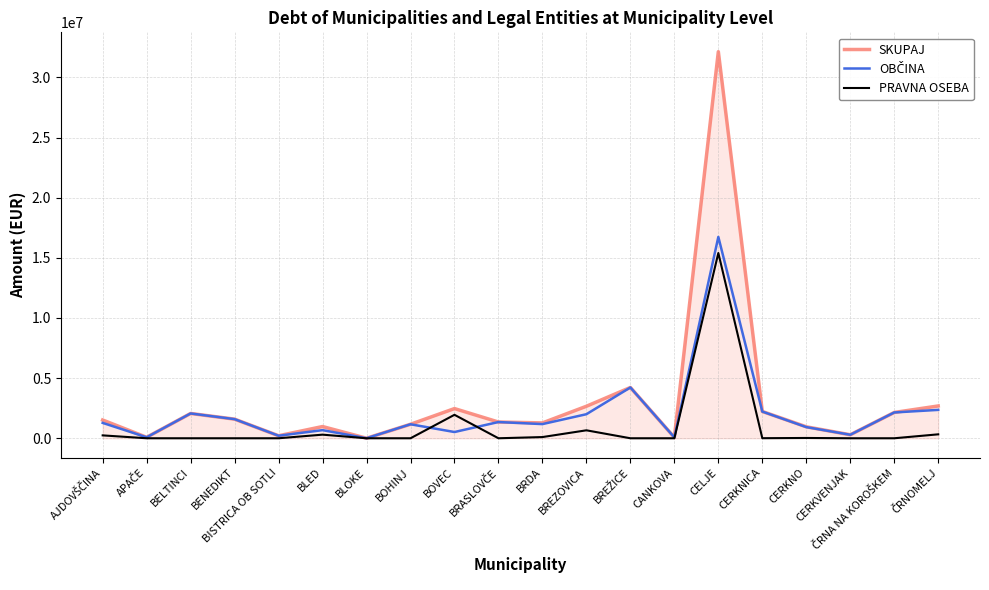

What is the difference between the PRAVNA OSEBA values at ČRNOMELJ and CELJE?

15075626.1